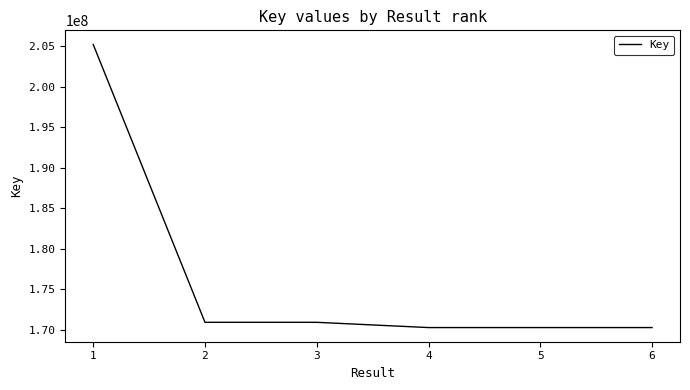

What is the sum of all values?

1057925593